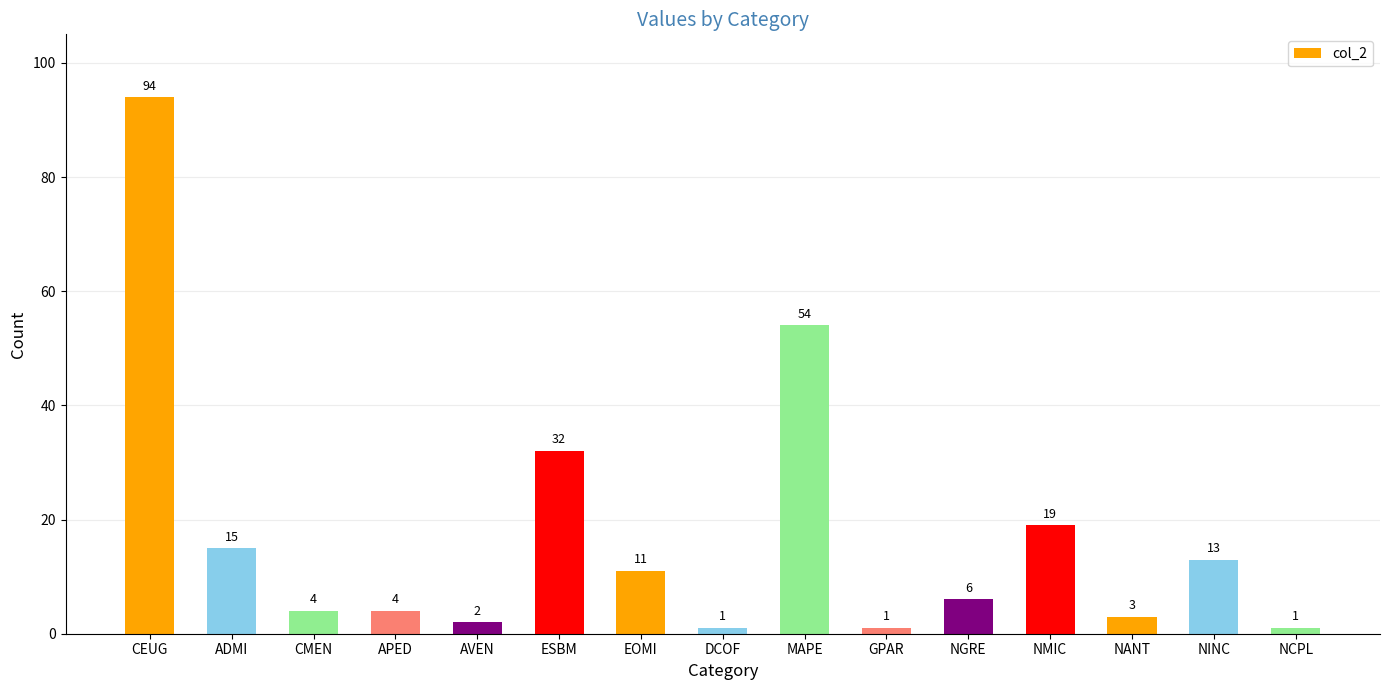

What is the average value?

17